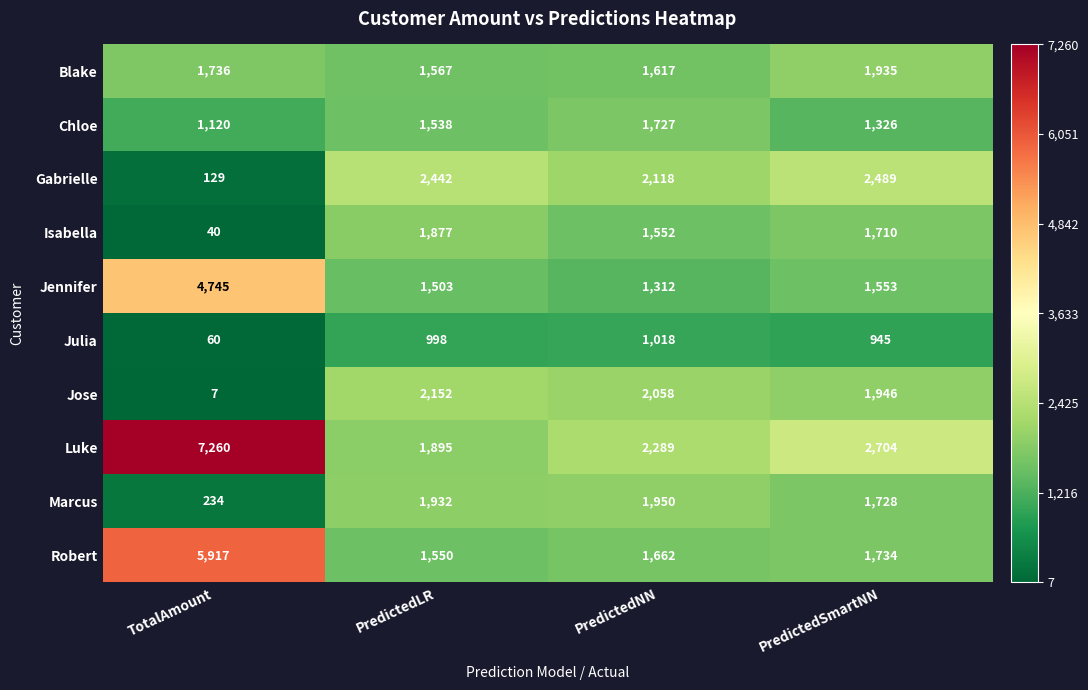

Which series has the widest spread of values?

Luke